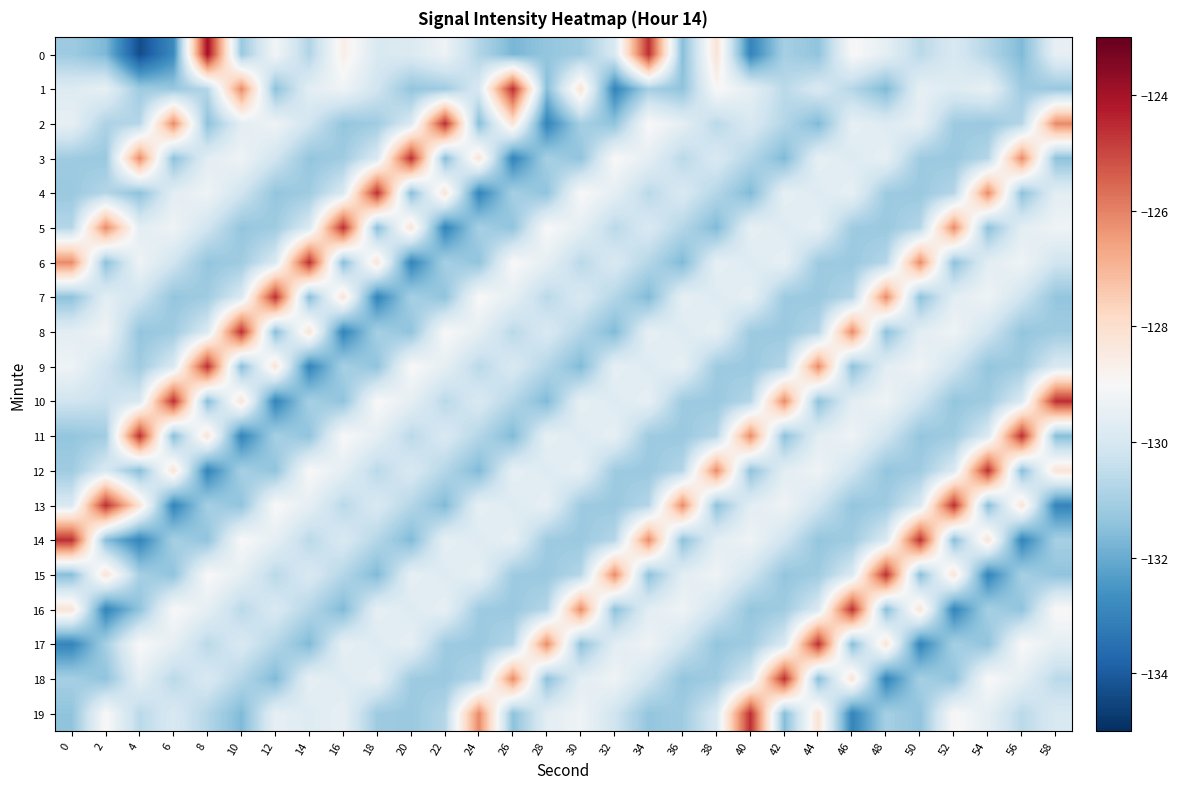

How many data points does each series have?

30